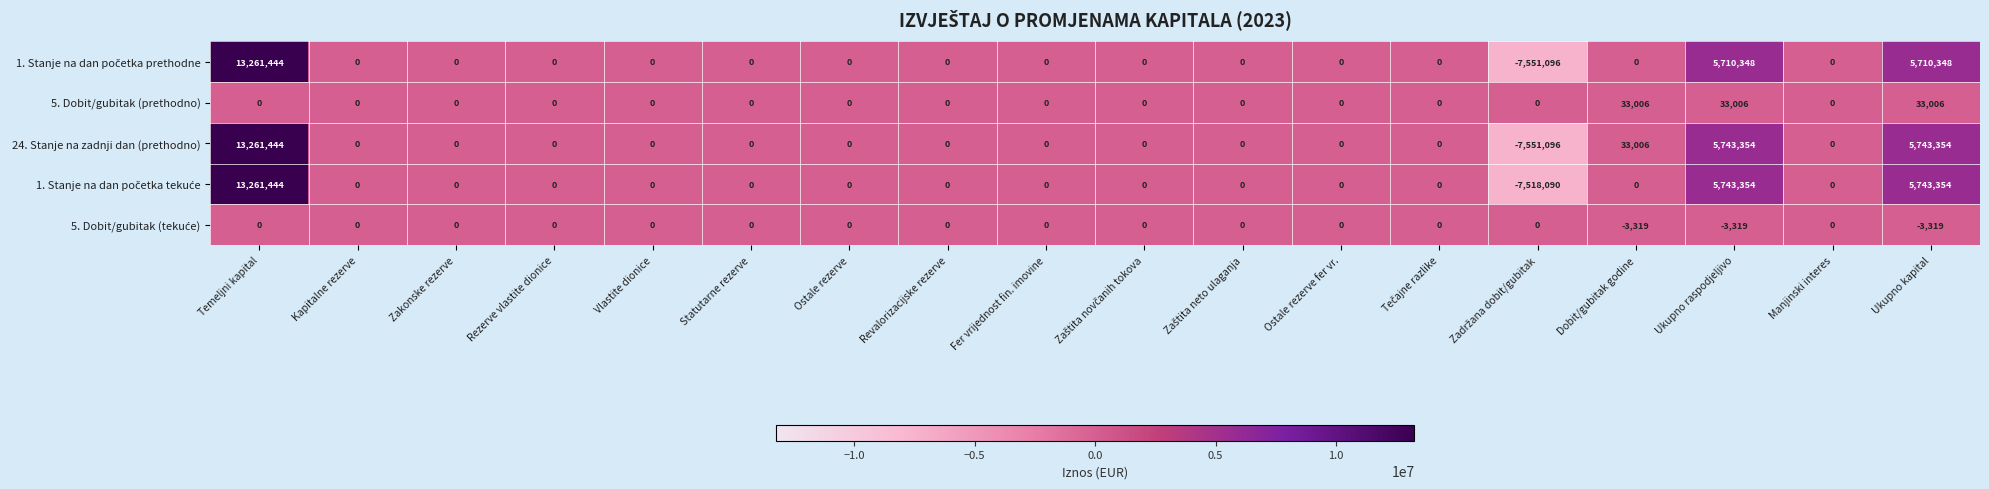

How many values in 5. Dobit/gubitak (prethodno) are above zero?

3